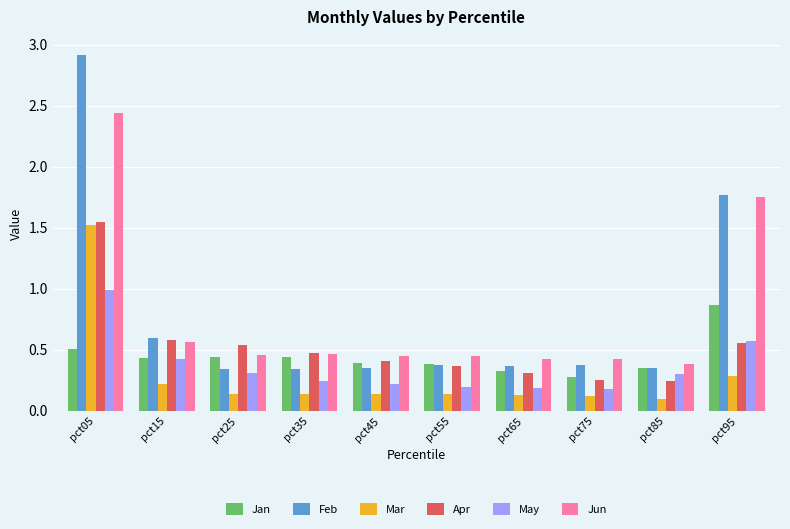

How many bars are there in each group?

6